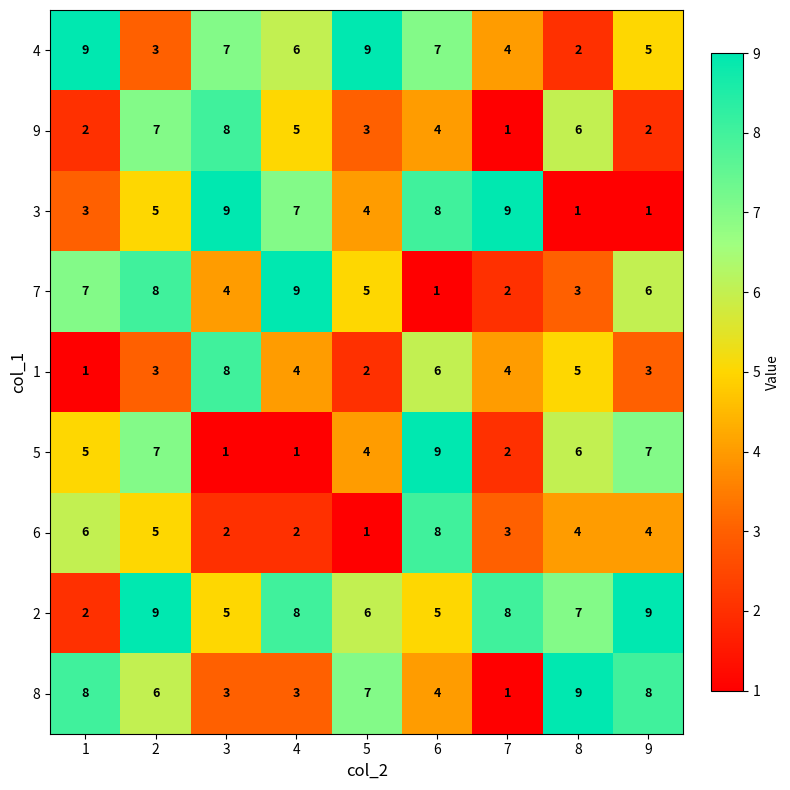

List the labels in order of 7 value, largest first.

4, 2, 1, 9, 5, 3, 8, 7, 6